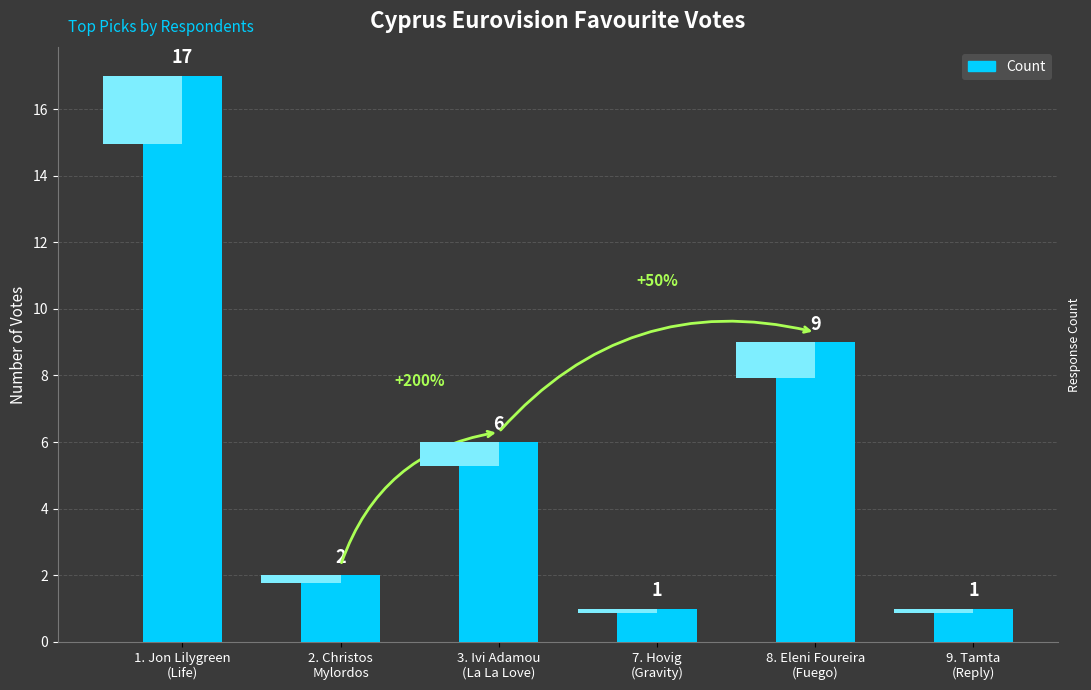

What is the smallest value displayed?

1